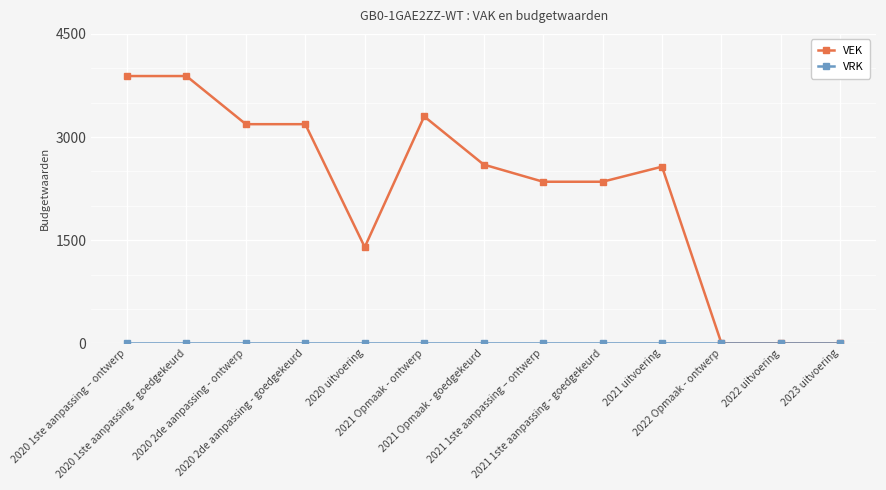

At how many categories does at least one series exceed 308?

10